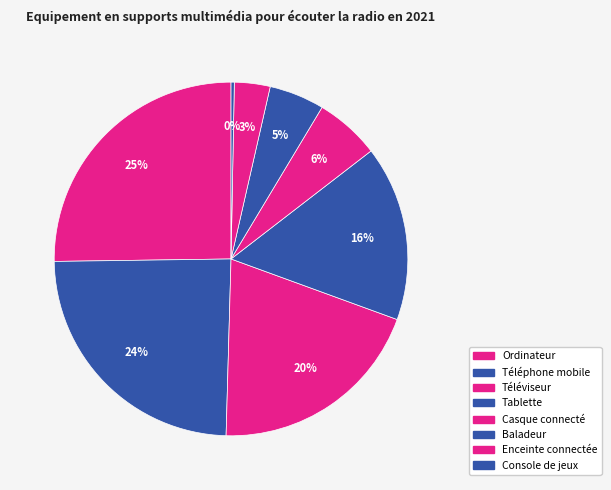

Approximately how many times larger is the value at Tablette compared to Console de jeux?

54.0